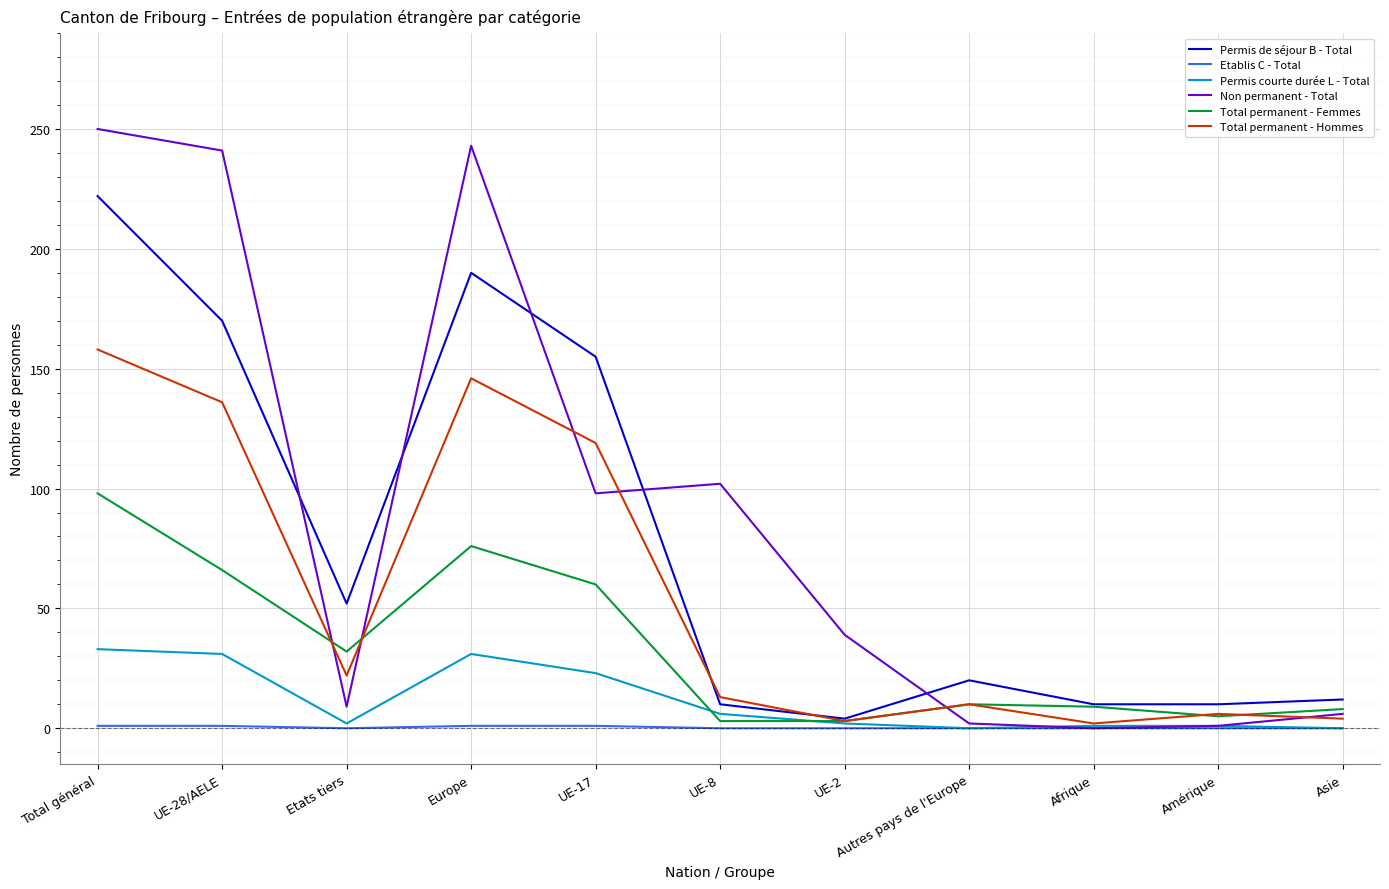

What is the sum of all Total permanent - Femmes values?

370